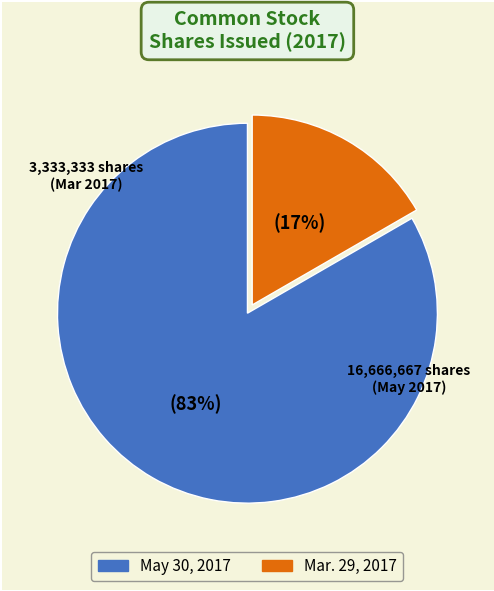

Does any single category account for the majority?

Yes